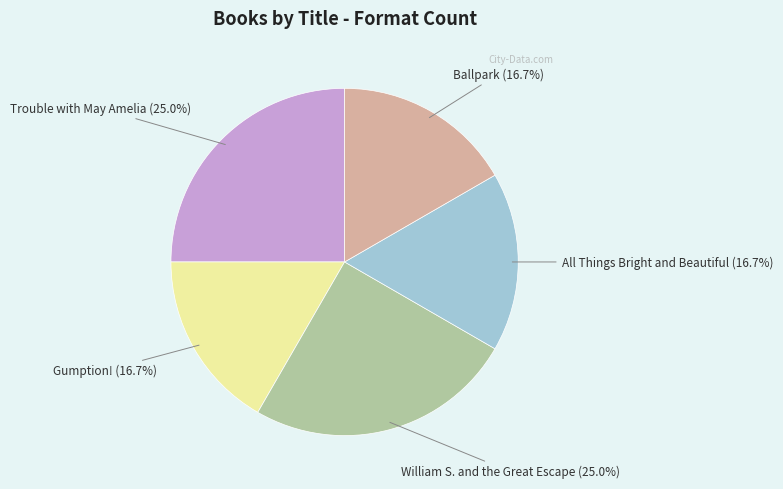

Is there a majority slice in this chart?

No